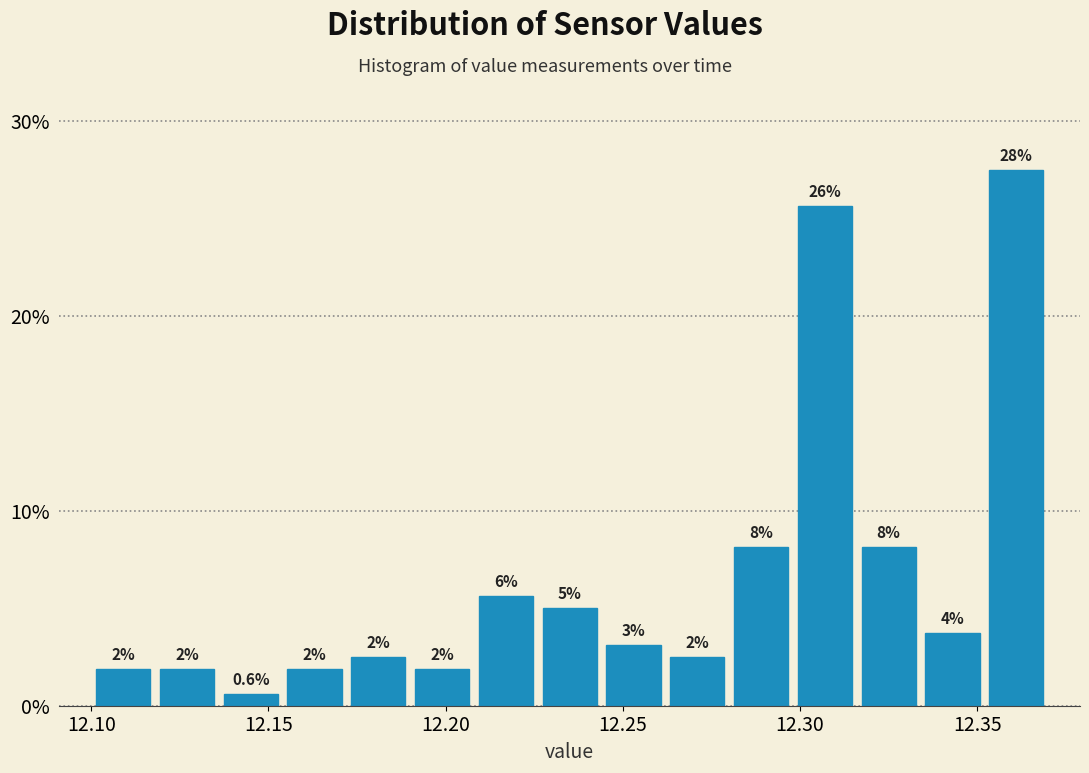

Around what value on the x-axis is the tallest bar? Give the approximate position of its centre, as read against the axis.

12.360